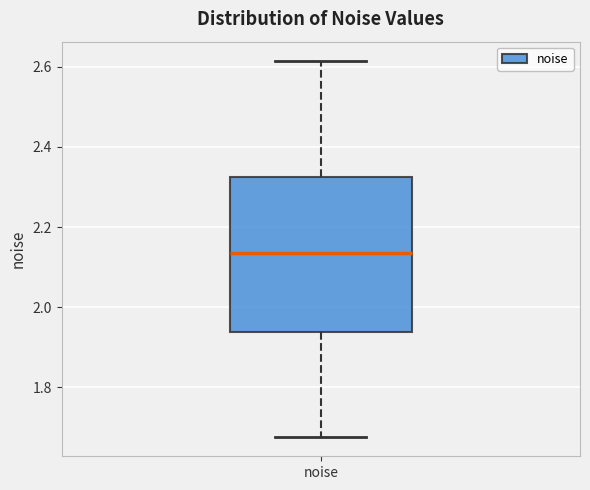

Where is the lower edge of the box for noise on the y-axis? The values are not printed on the chart, so give them approximately, as read against the axis.

1.94